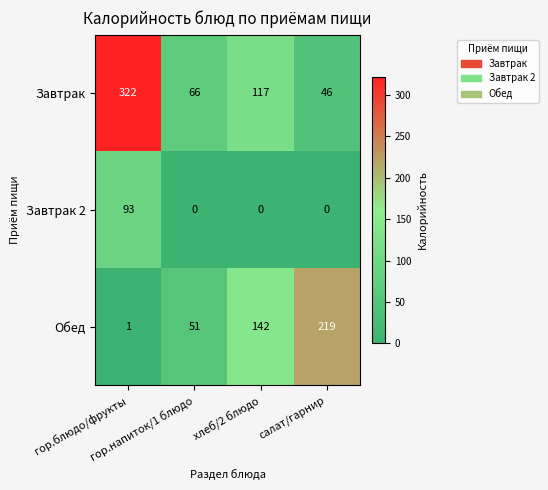

Which series has the widest spread of values?

Завтрак